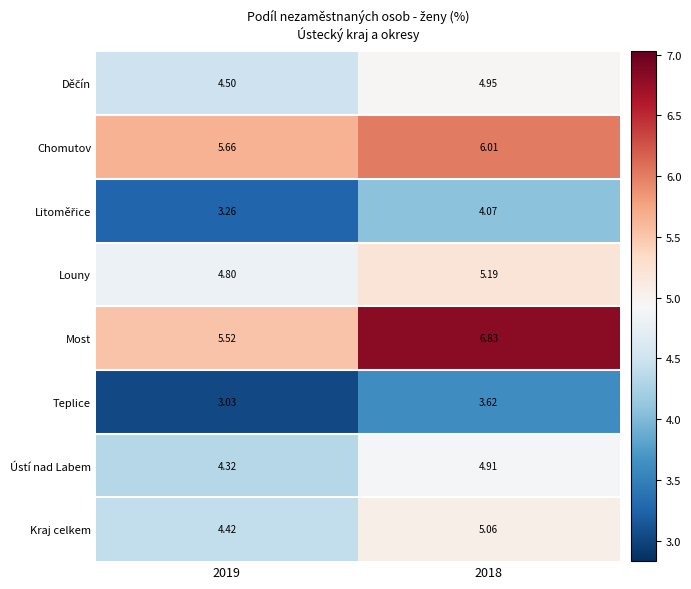

Which series has the largest range (max minus min)?

Most